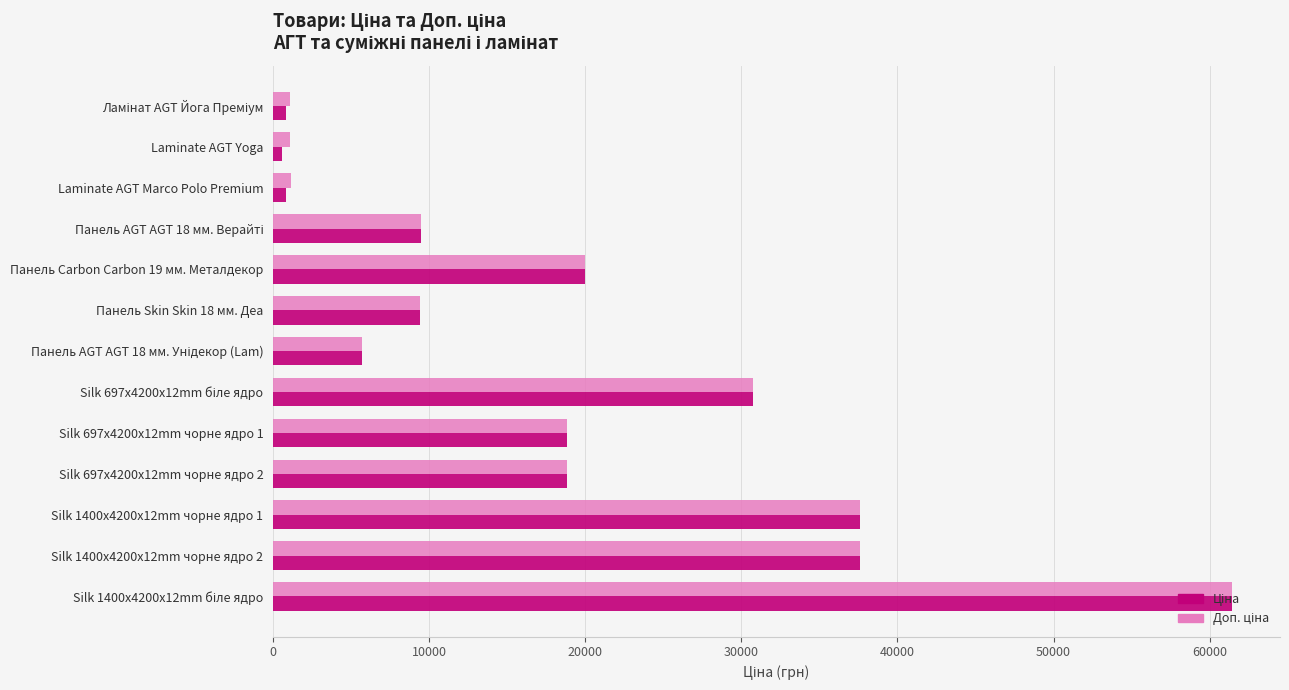

What is the total value across all series at Панель Carbon Carbon 19 мм. Металдекор?

39928.3